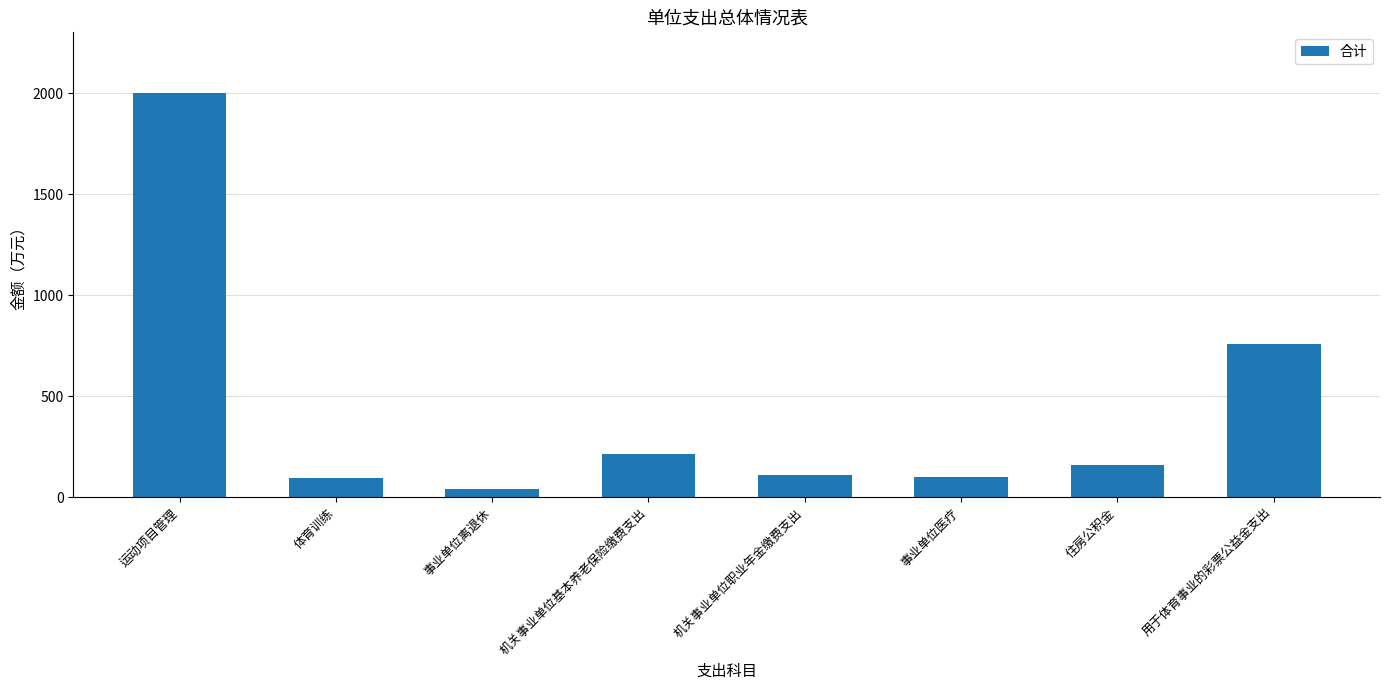

What value does the data have at 用于体育事业的彩票公益金支出?

759.2